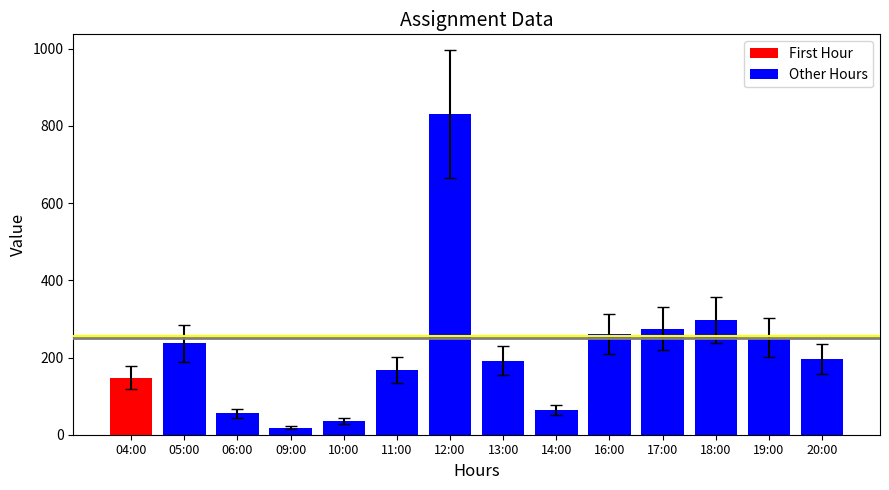

How many data points are less than 196?

7